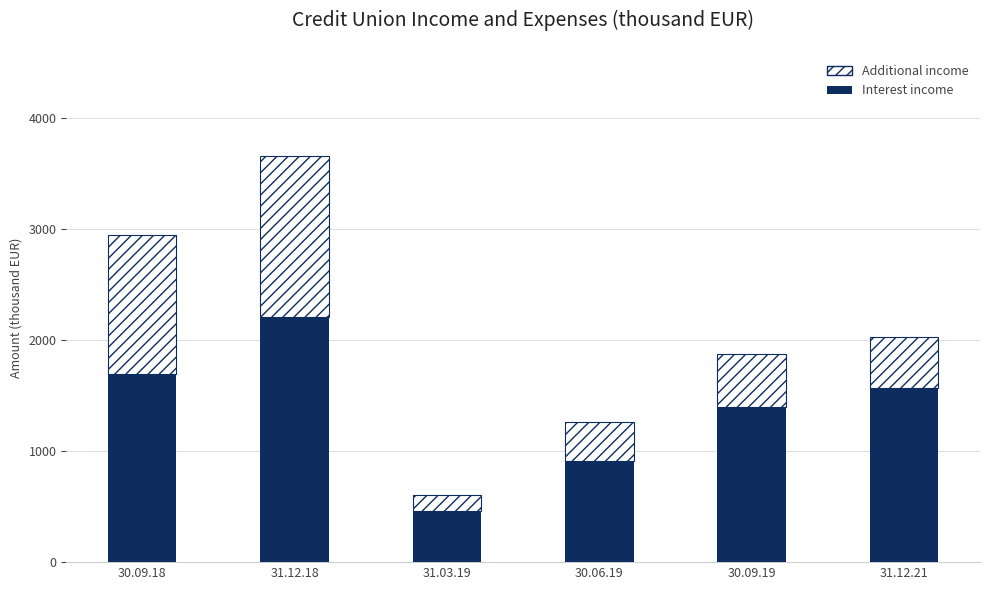

What is the total value across all series at 31.03.19?

605.7